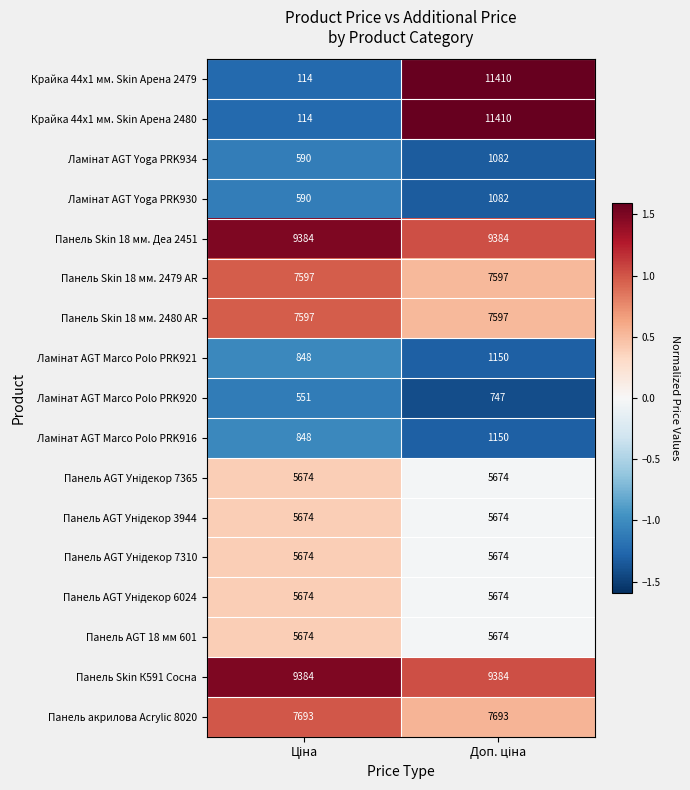

What is the highest value of the Панель Skin 18 мм. Деа 2451 series?

9384